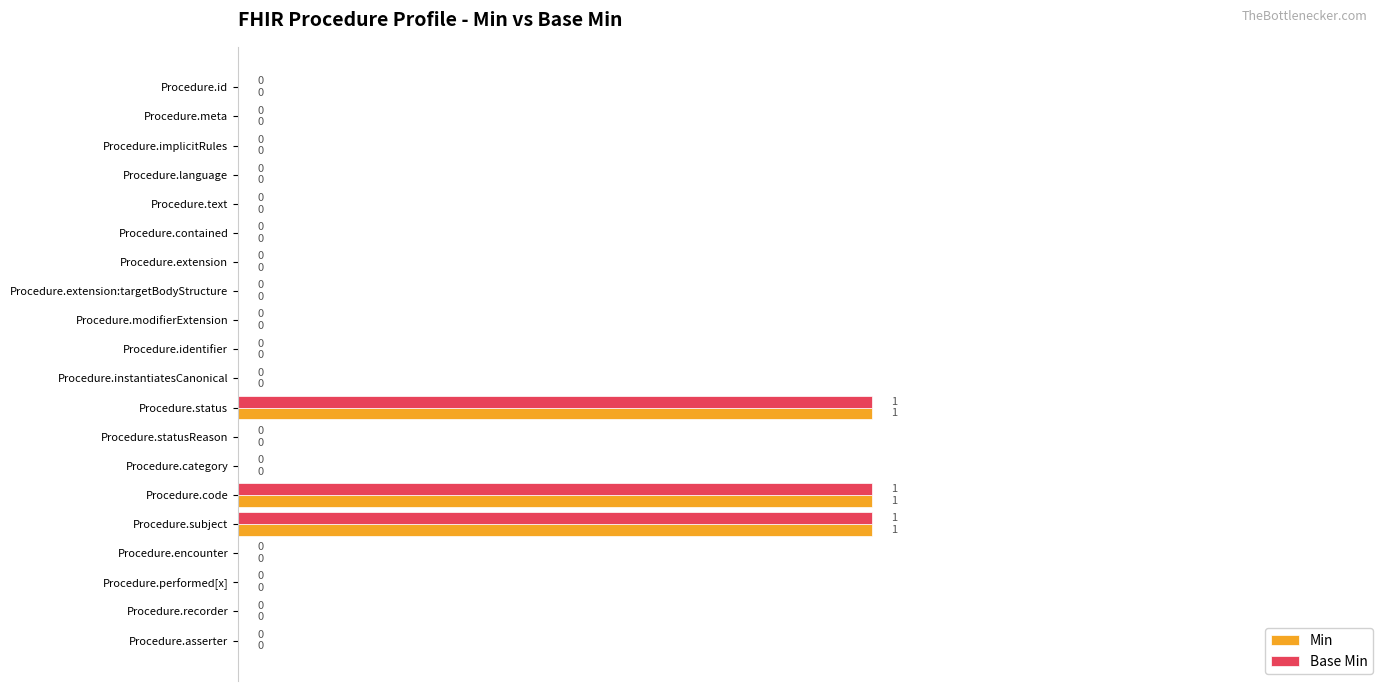

How many Min values are between 0 and 1?

20